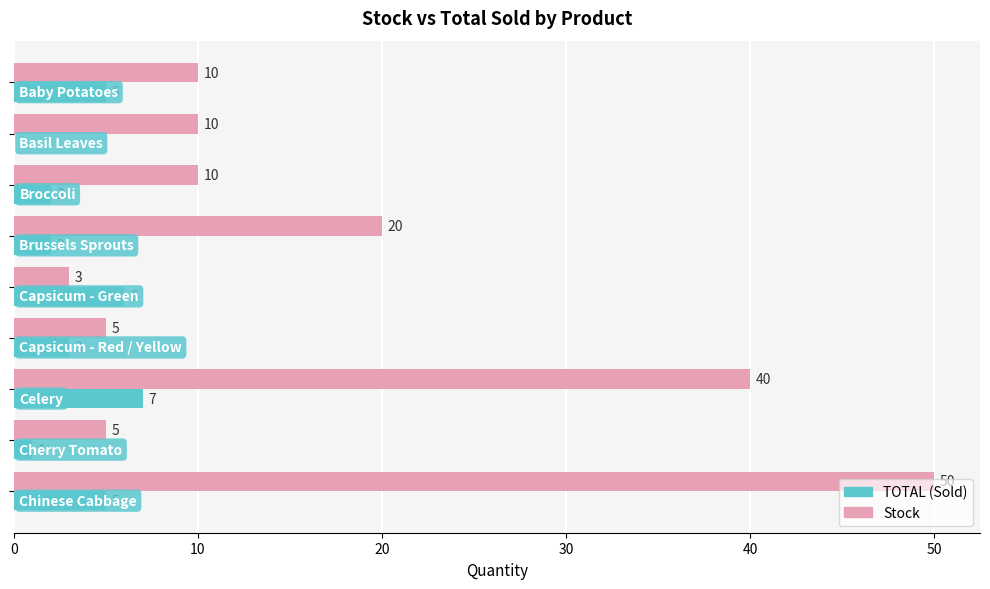

Which series has the largest total across all categories?

Stock